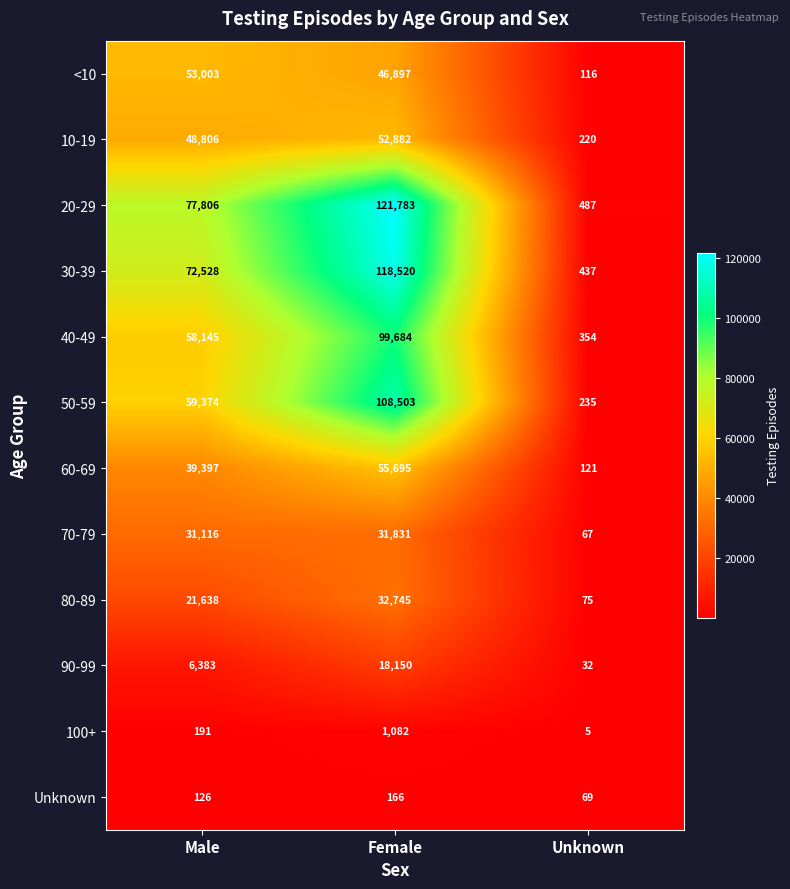

What is the difference between the highest and lowest values at Male?

77680